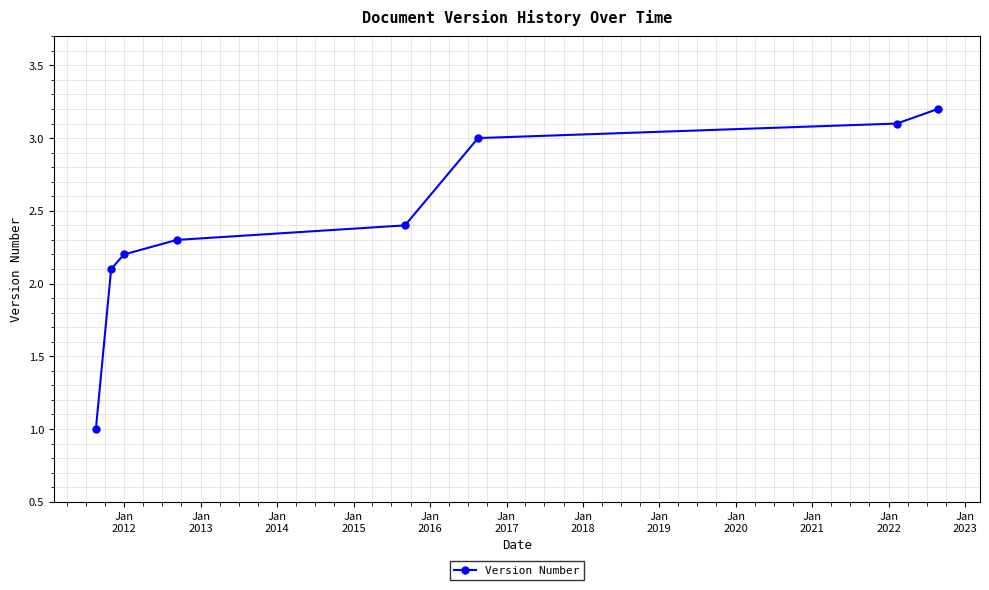

True or false: the data has more than 1 interior local peaks.

False